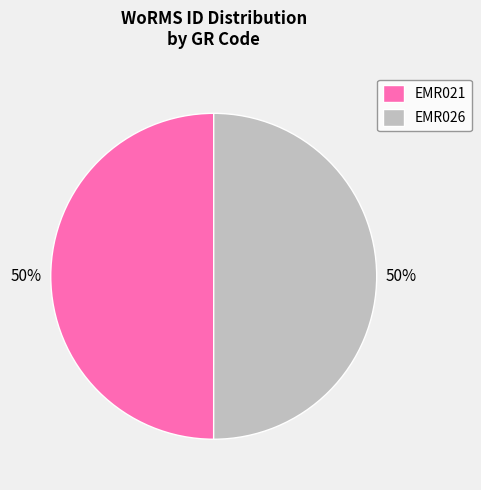

To the nearest percent, what portion does EMR021 represent?

50%